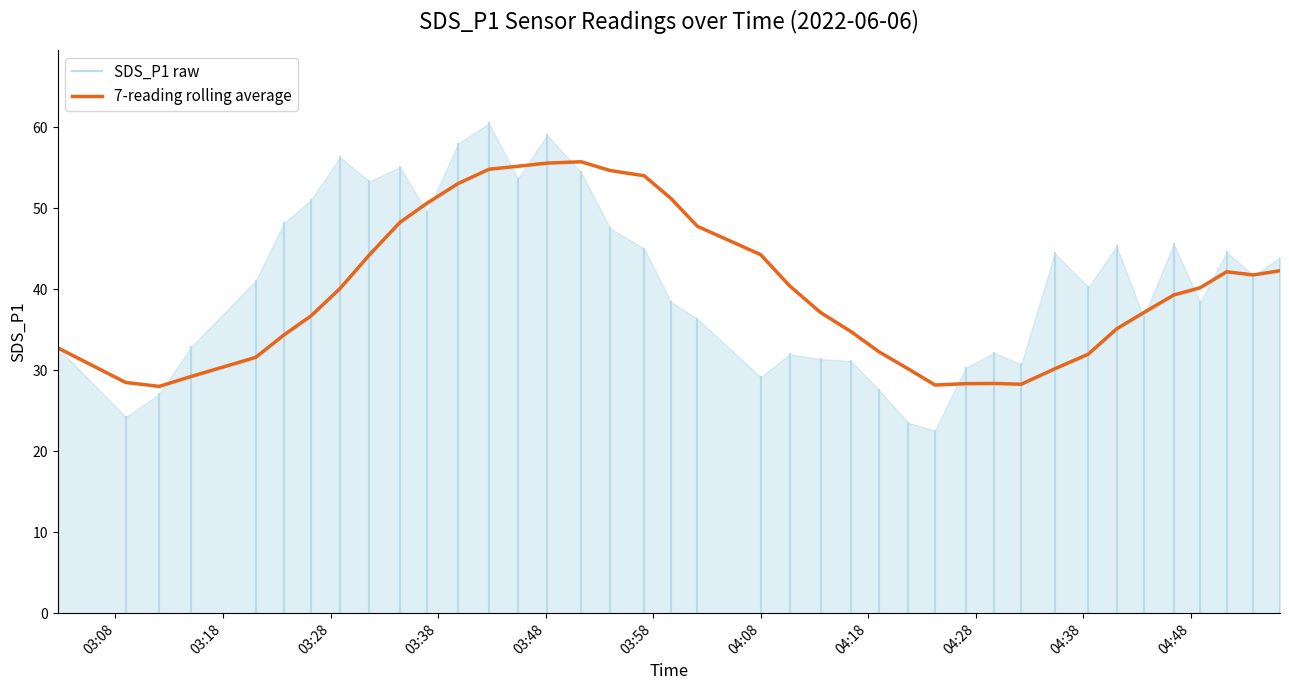

Which has a higher value, 2022/06/06 04:43:37 or 2022/06/06 04:48:52?

2022/06/06 04:48:52